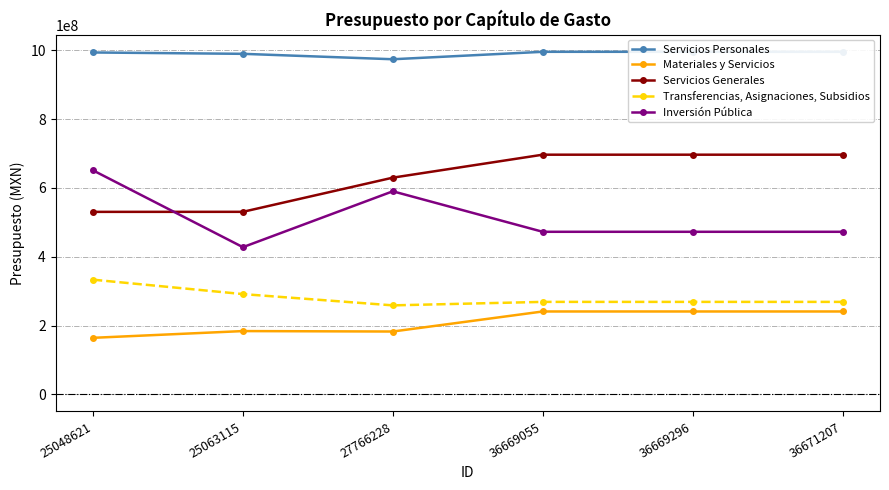

Which series has the widest spread of values?

Inversión Pública